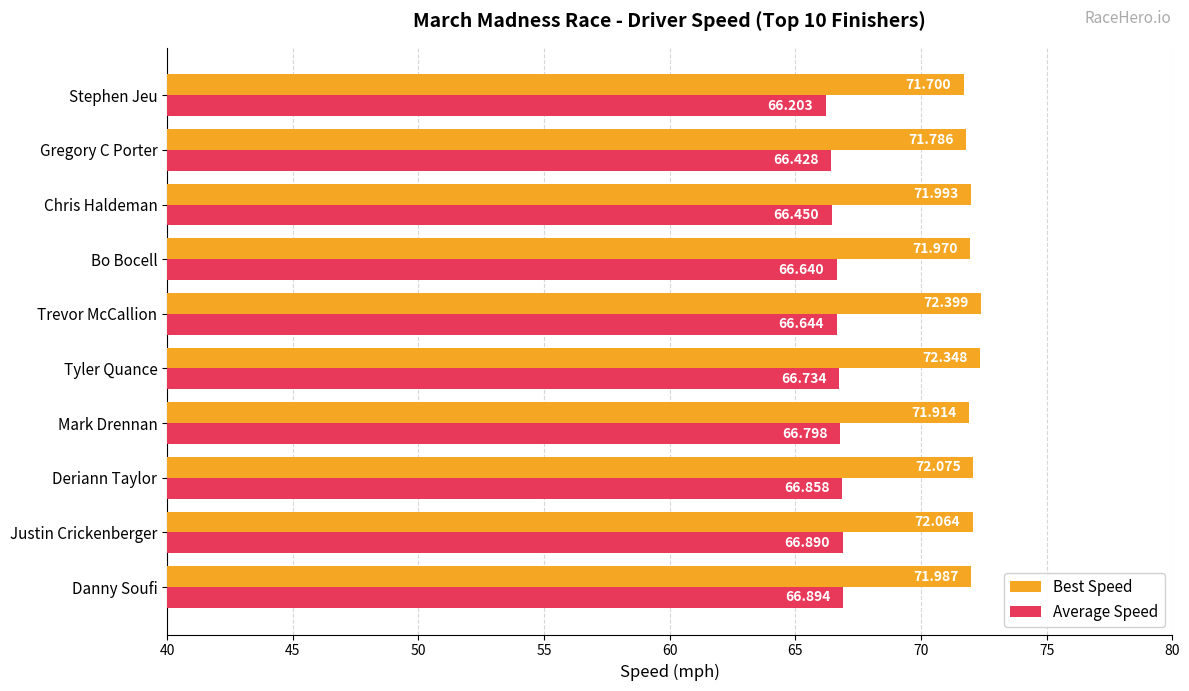

Which series has the largest total across all categories?

Best Speed